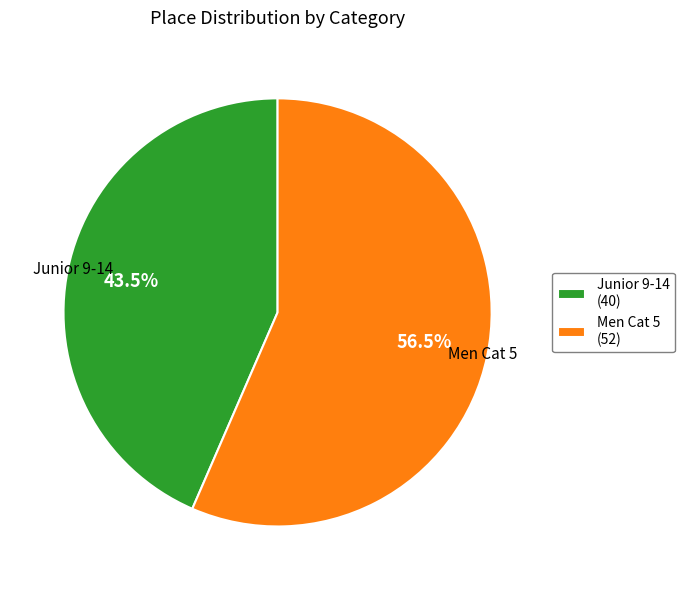

What is the smallest slice in the pie chart?

Junior 9-14